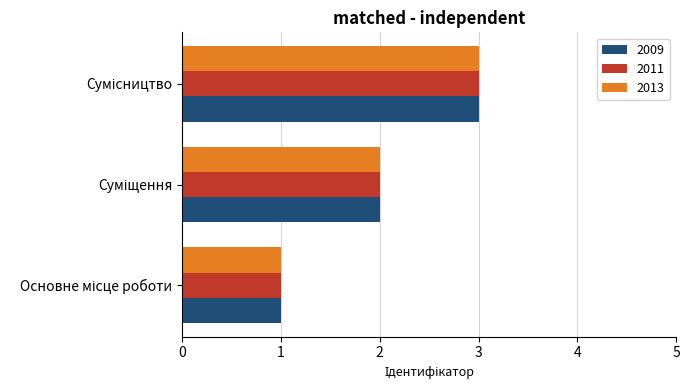

What is the difference between the maximum and minimum values in the 2013 series?

2